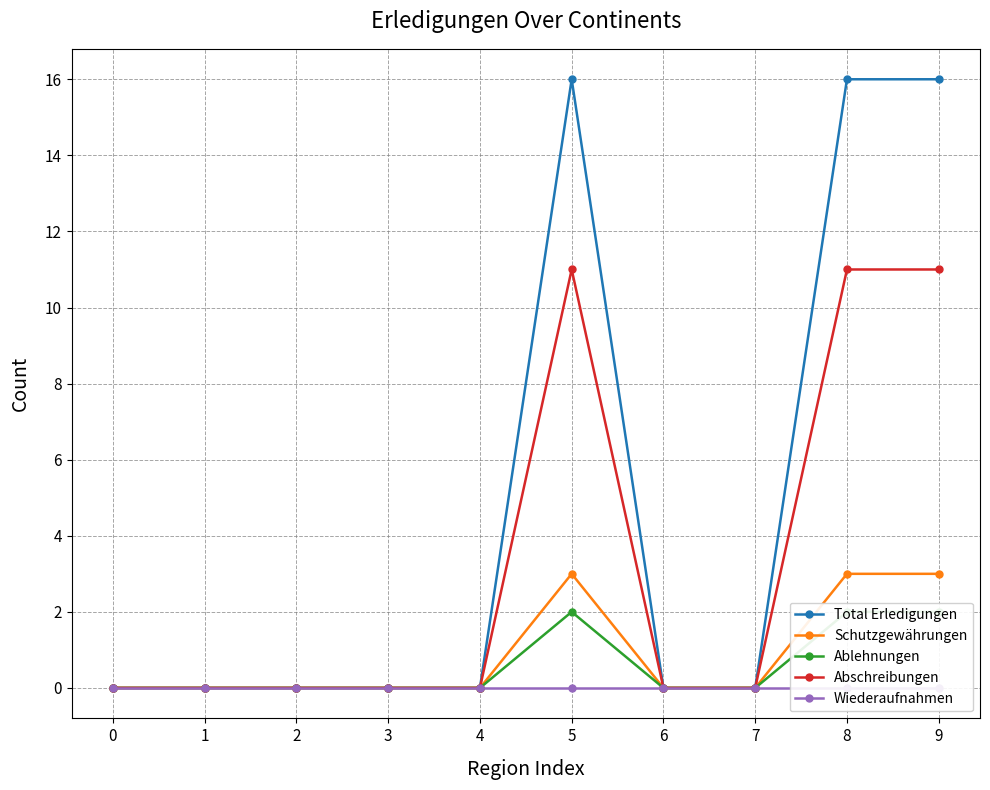

Where is the first local maximum for Schutzgewährungen?

5